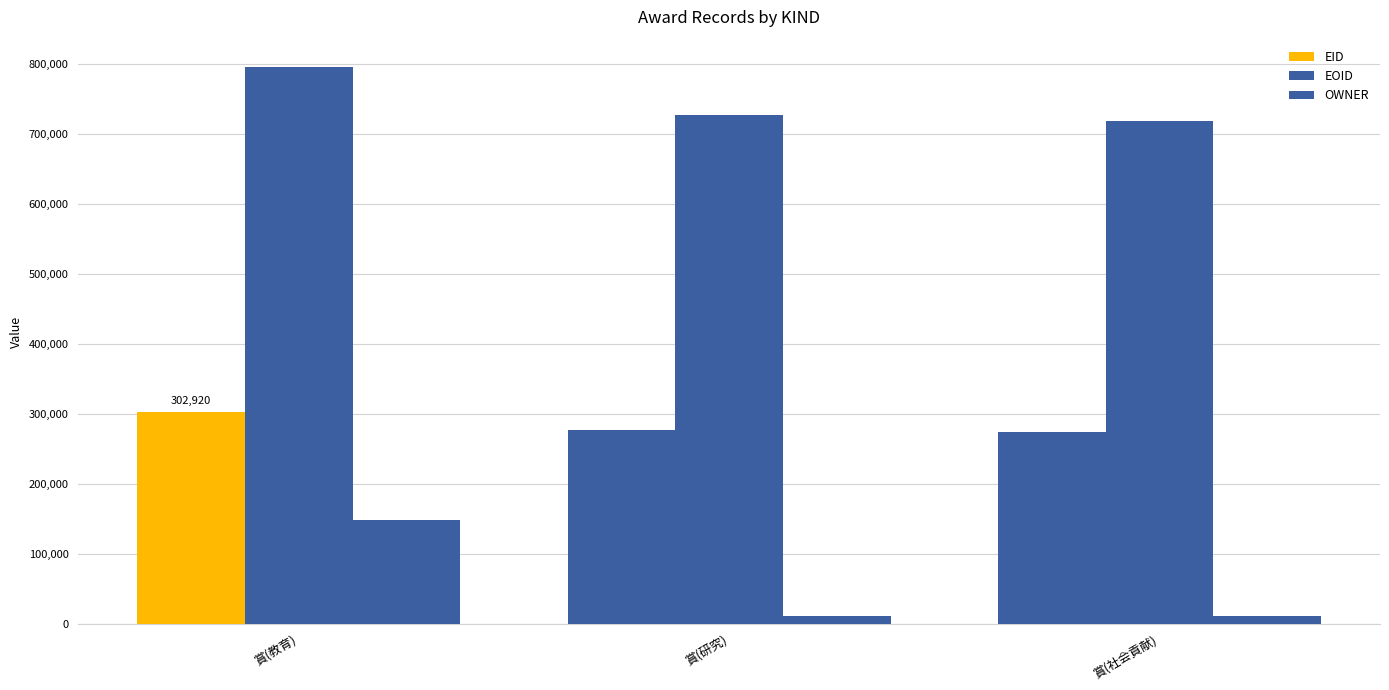

At how many categories does at least one series exceed 646984?

3